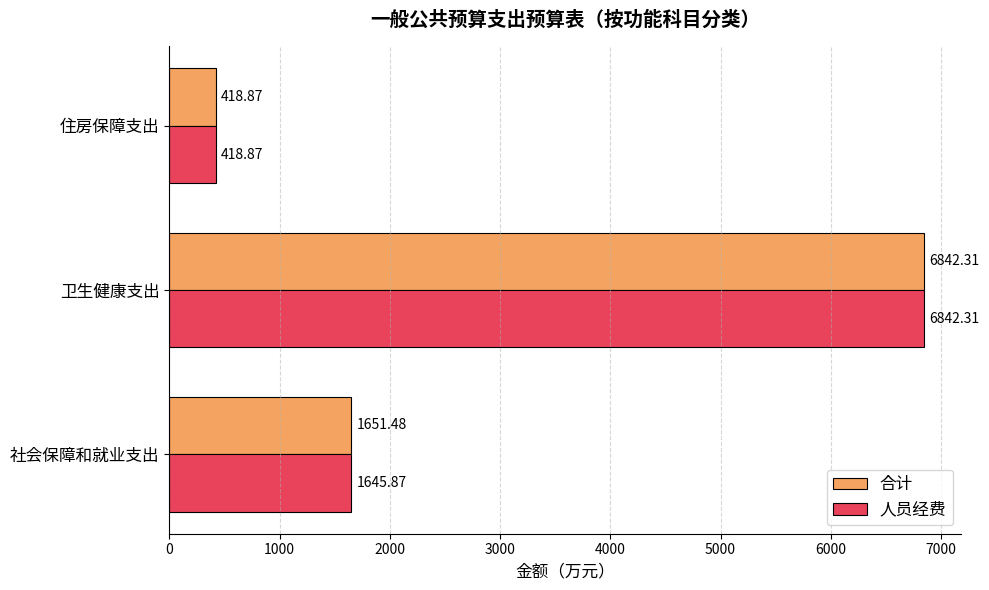

What is the difference between the 合计 values at 卫生健康支出 and 住房保障支出?

6423.4